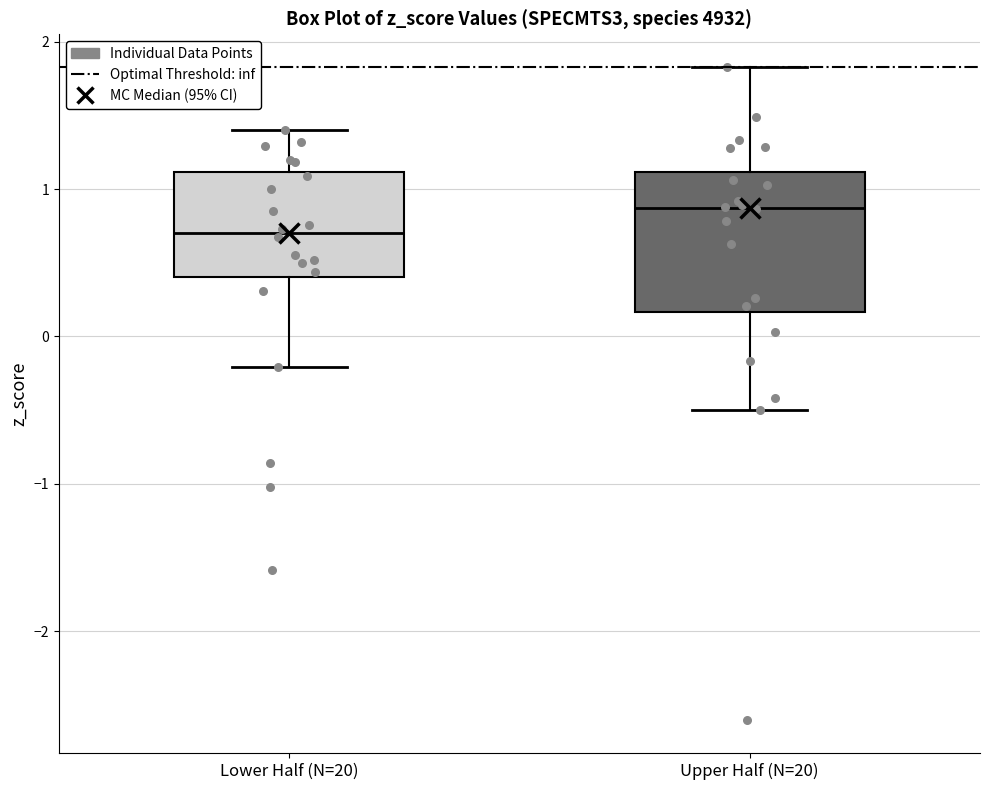

Reading left to right, transcribe this box plot: for each box, give where its median line is, the range the box spans, and where its two whiskers end, as read against the y-axis. The values are not printed on the chart, so give them approximately, as read against the axis.

Lower Half (N=20): median 0.7, box 0.4 to 1.1, whiskers -0.2 to 1.4
Upper Half (N=20): median 0.9, box 0.2 to 1.1, whiskers -0.5 to 1.8